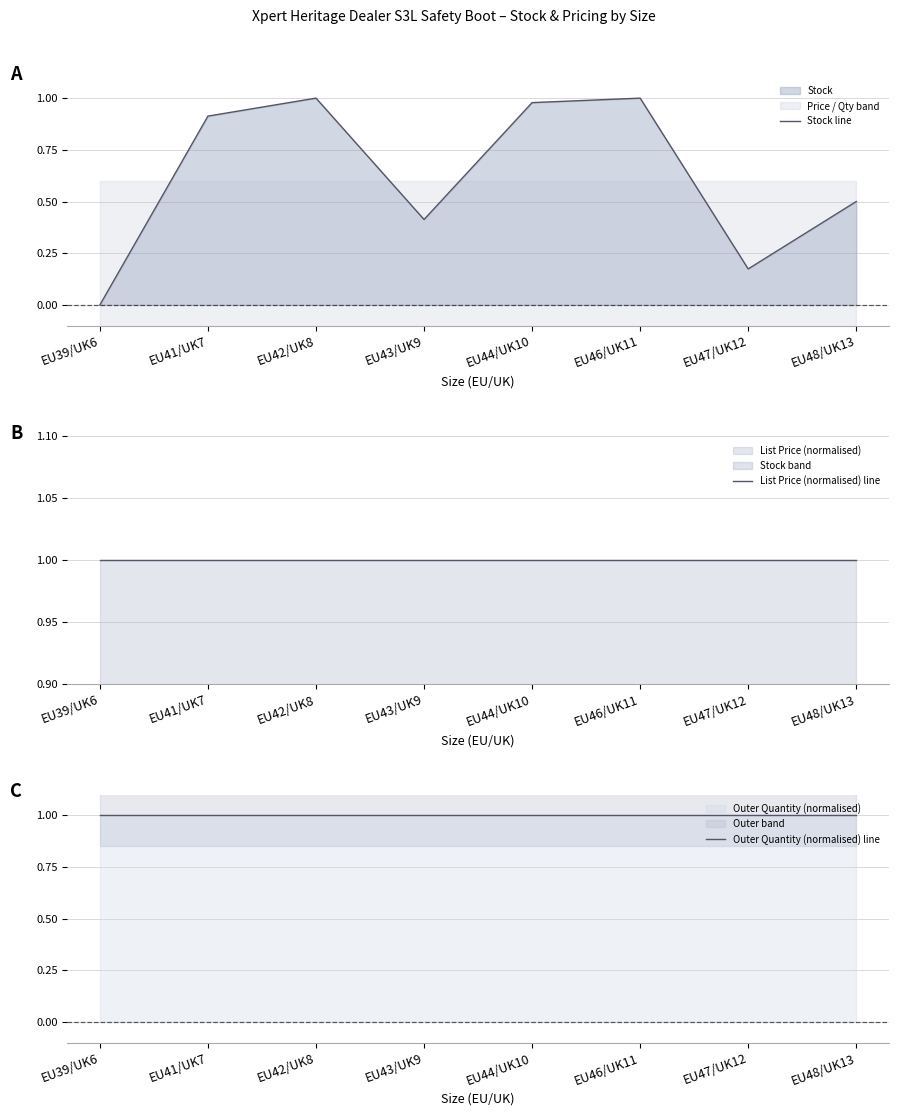

List the labels in order of Stock line value, smallest first.

EU39/UK6, EU47/UK12, EU43/UK9, EU48/UK13, EU41/UK7, EU44/UK10, EU42/UK8, EU46/UK11